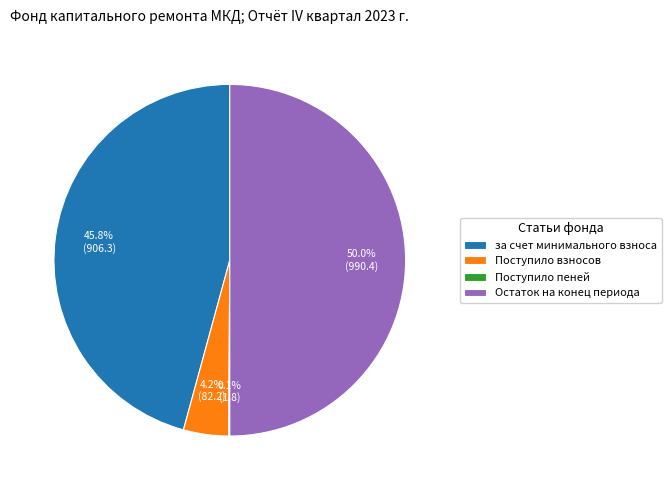

Which category has the biggest portion of the pie?

Остаток на конец периода